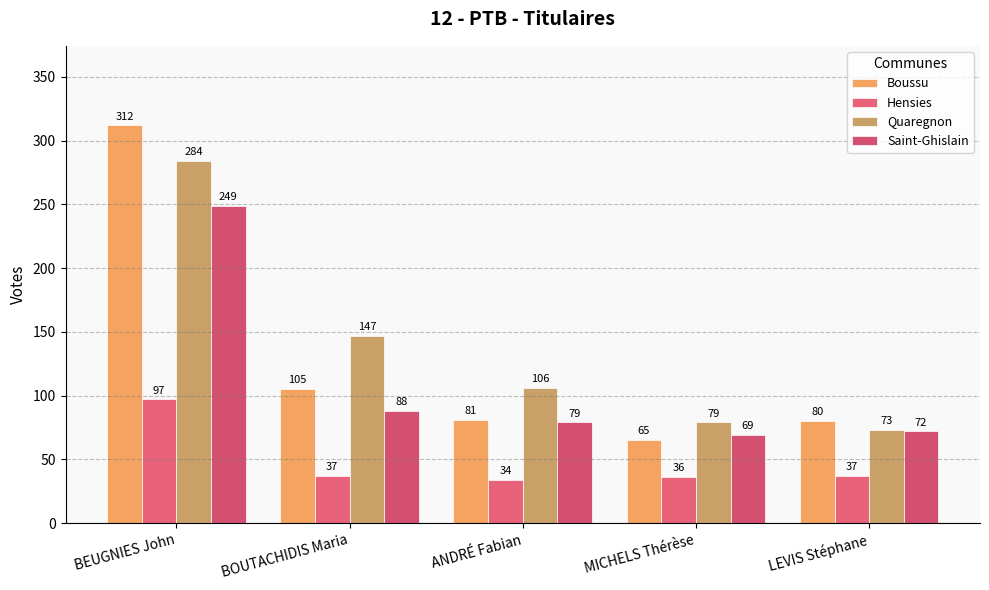

The Boussu series shows 312 at BEUGNIES John. True or false?

True